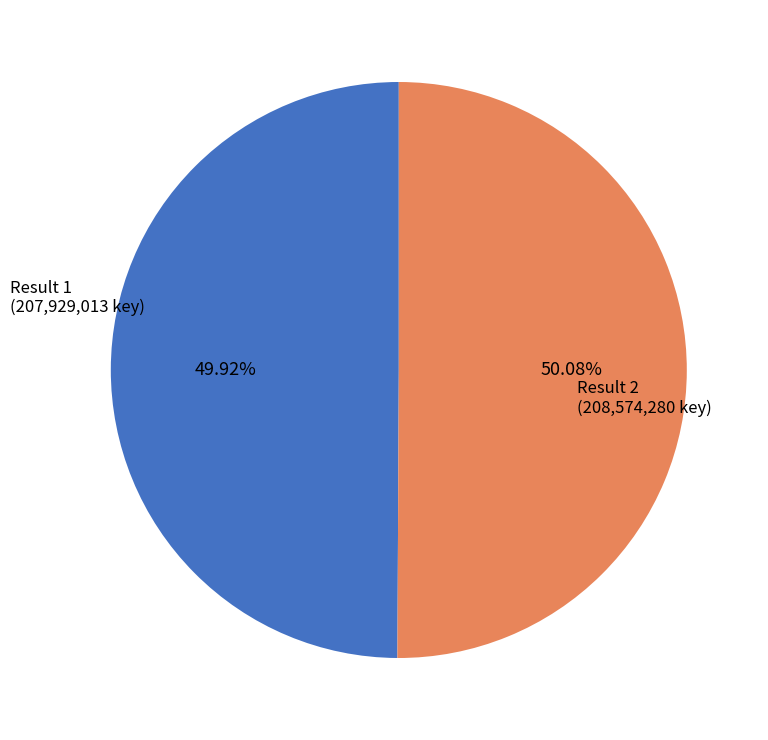

Is the sum of Result 2 (208,574,280 key) and Result 1 (207,929,013 key) greater than half?

Yes